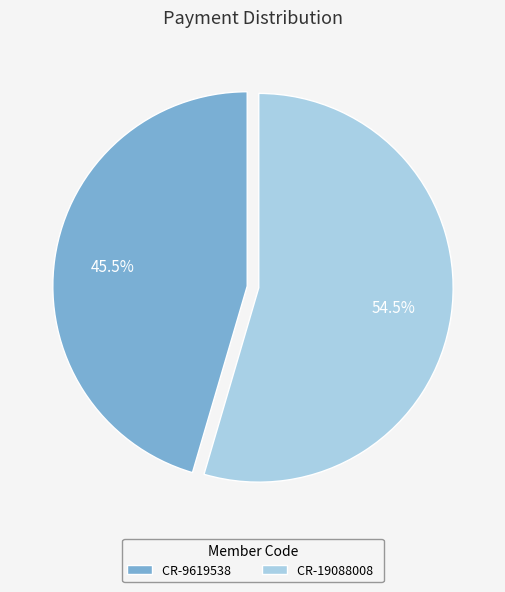

Between CR-9619538 and CR-19088008, which is larger?

CR-19088008